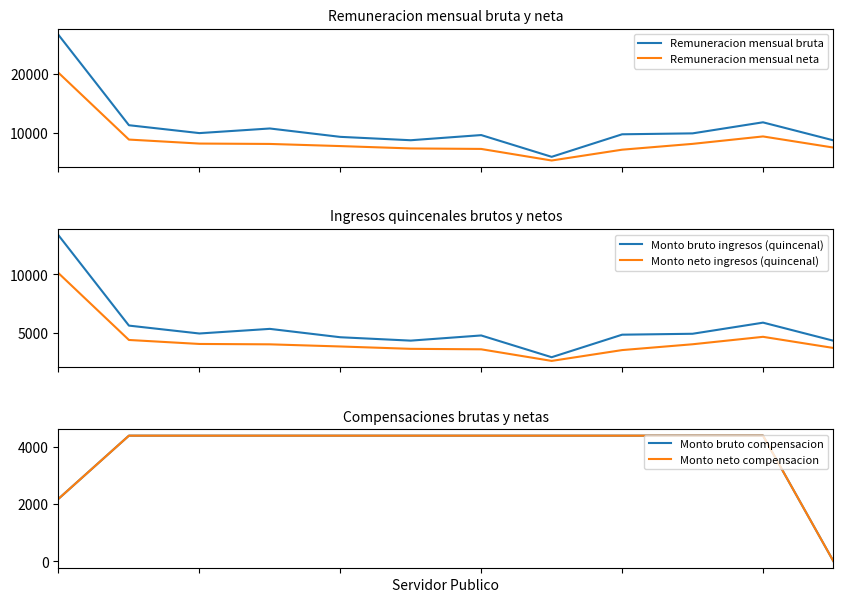

What are all the series names shown in the legend?

Remuneracion mensual bruta, Remuneracion mensual neta, Monto bruto ingresos (quincenal), Monto neto ingresos (quincenal), Monto bruto compensacion, Monto neto compensacion